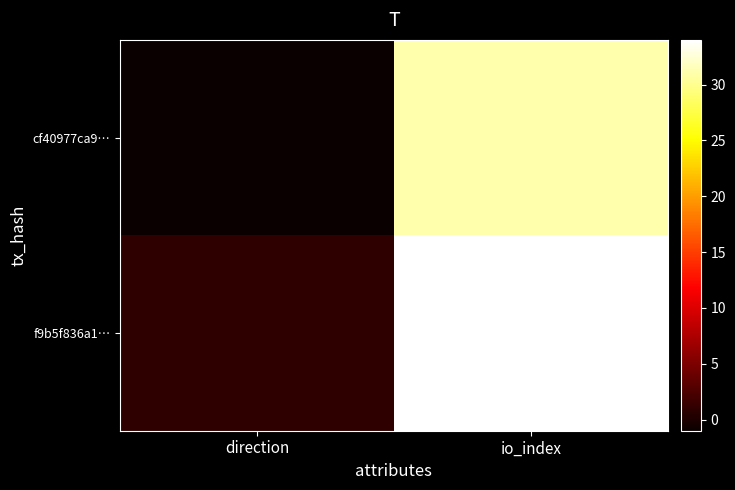

Reading left to right, transcribe all the data shown in this chart.

cf40977ca9…: direction=-1	io_index=31
f9b5f836a1…: direction=1	io_index=34